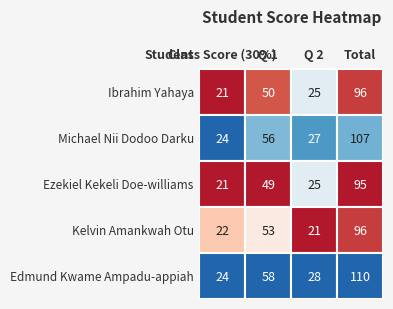

What is the sum of all Ibrahim Yahaya values?

192